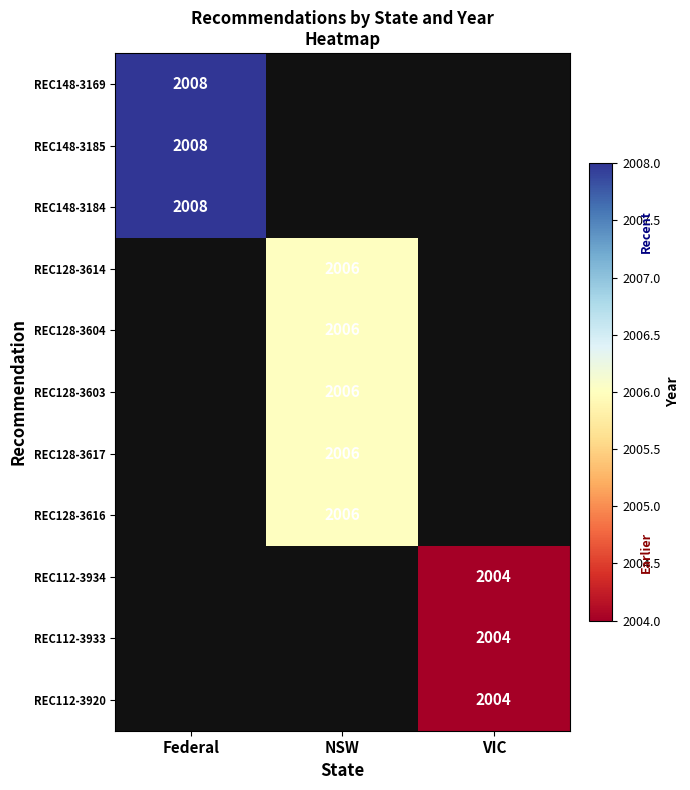

The value of REC128-3604 at NSW is 1270. True or false?

False